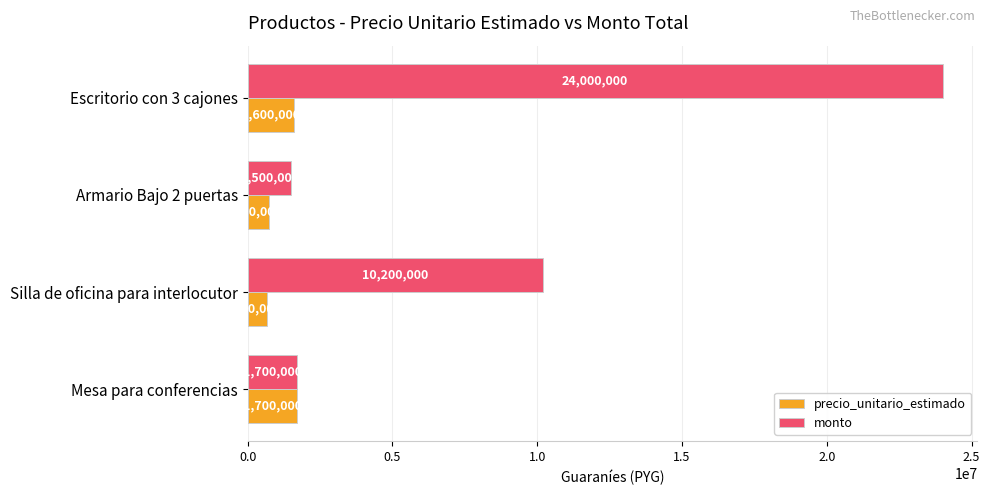

At how many categories does at least one series exceed 16385035?

1